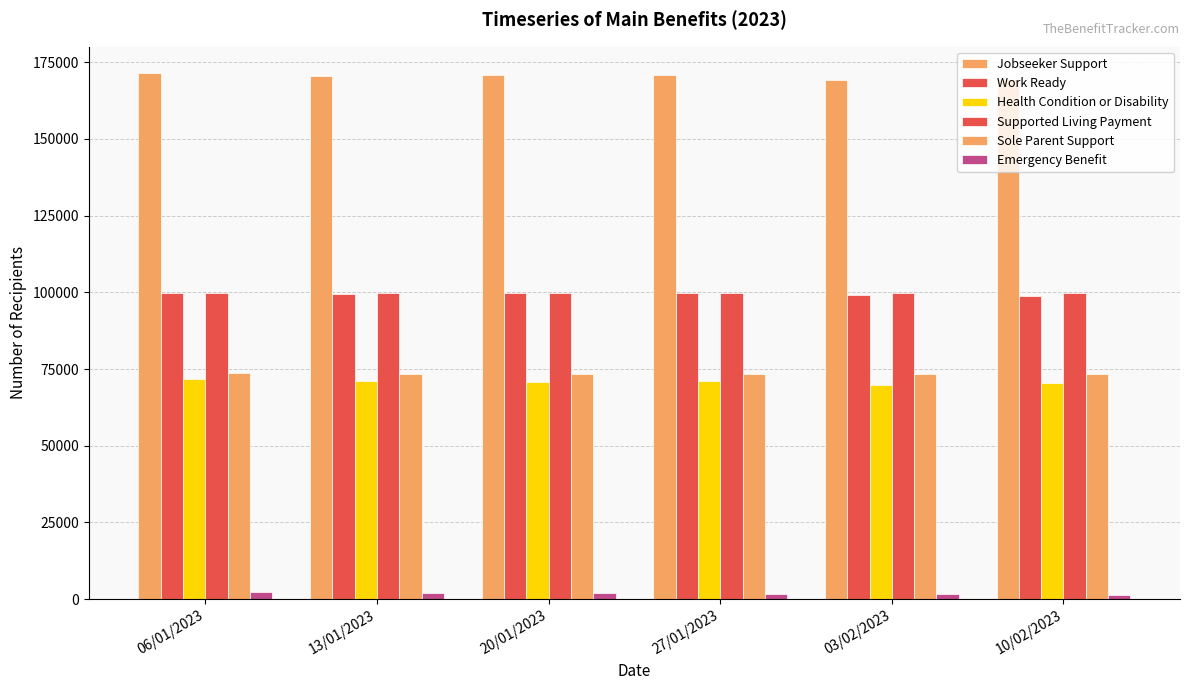

How many values in the Work Ready series are below 99693?

3